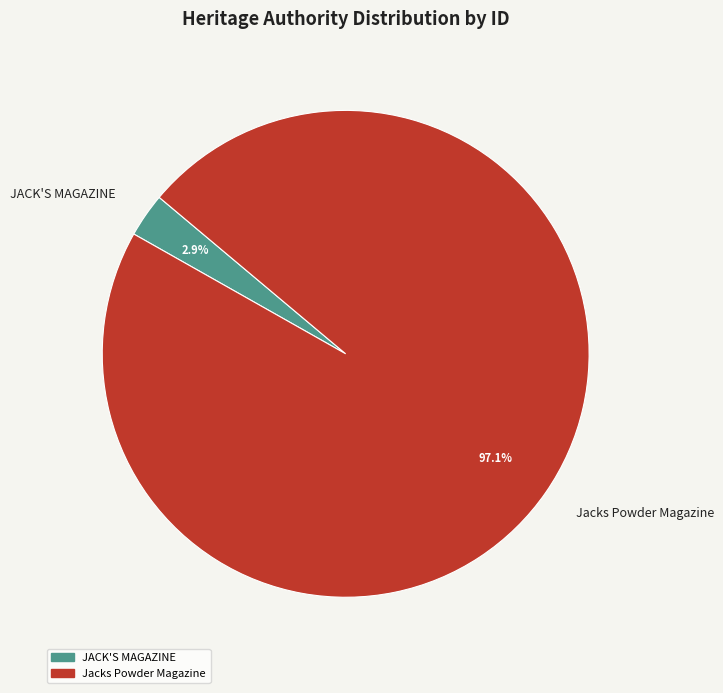

Is JACK'S MAGAZINE the majority of the pie?

No